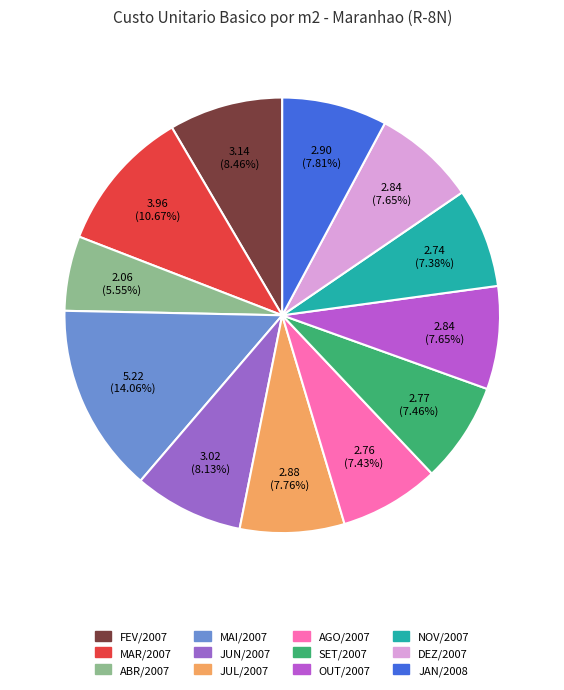

Combined, do FEV/2007 and ABR/2007 account for over 50%?

No